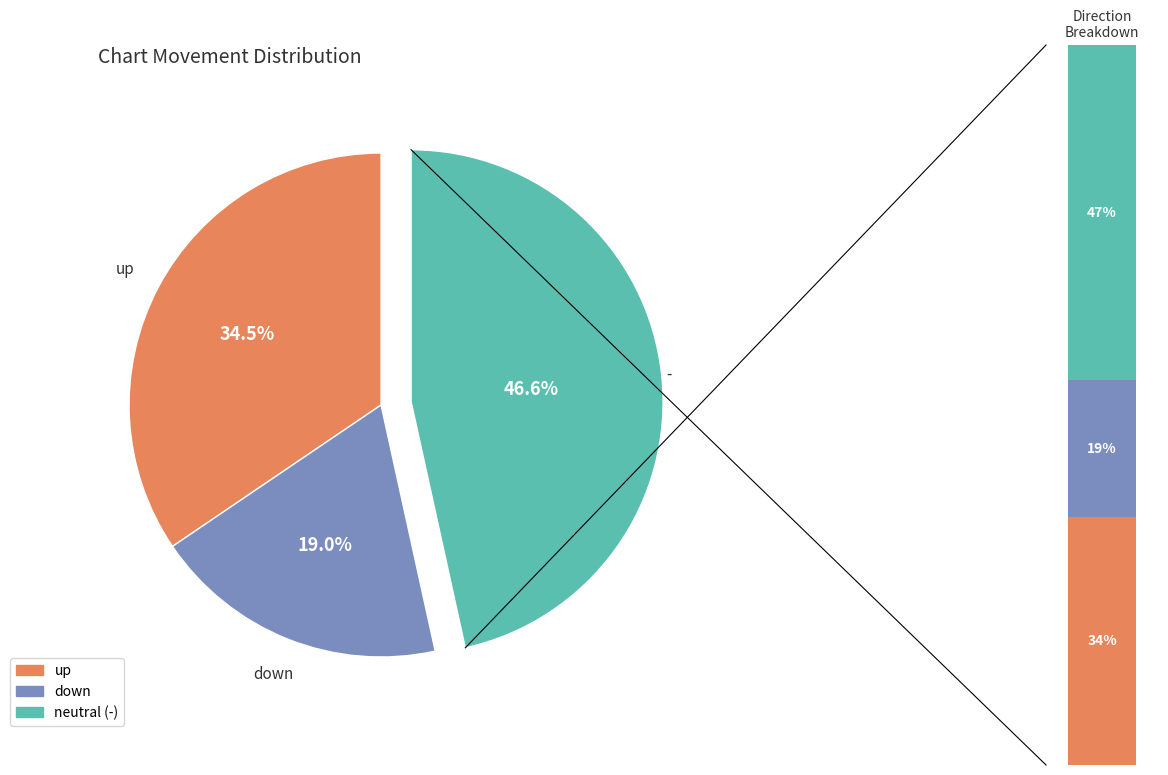

Which slice is the smallest?

down